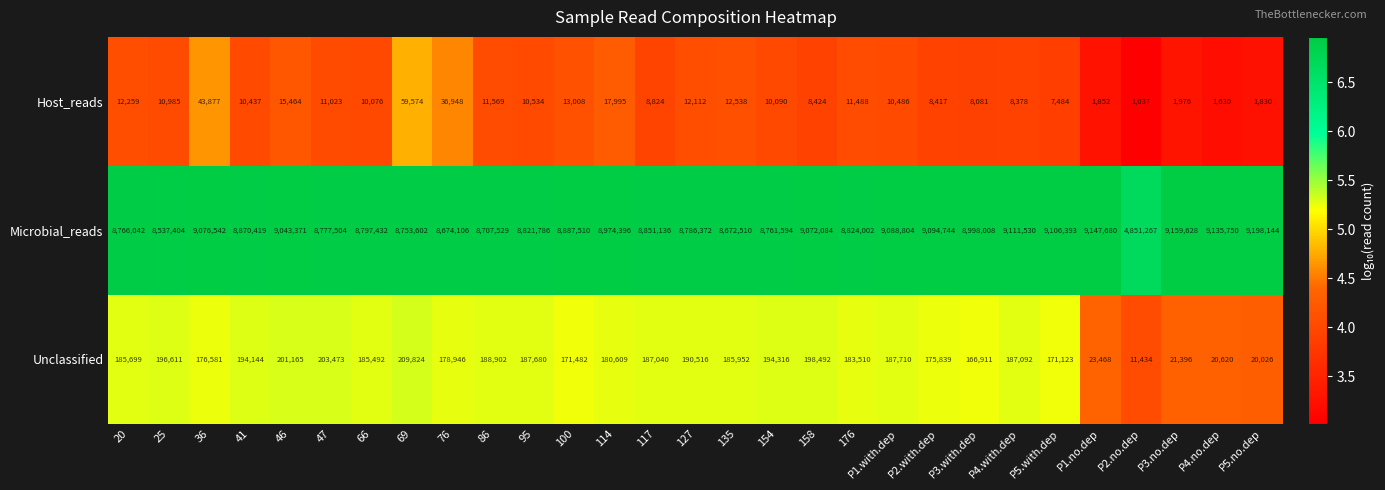

At which category does the chart reach its minimum across all series?

P2.no.dep